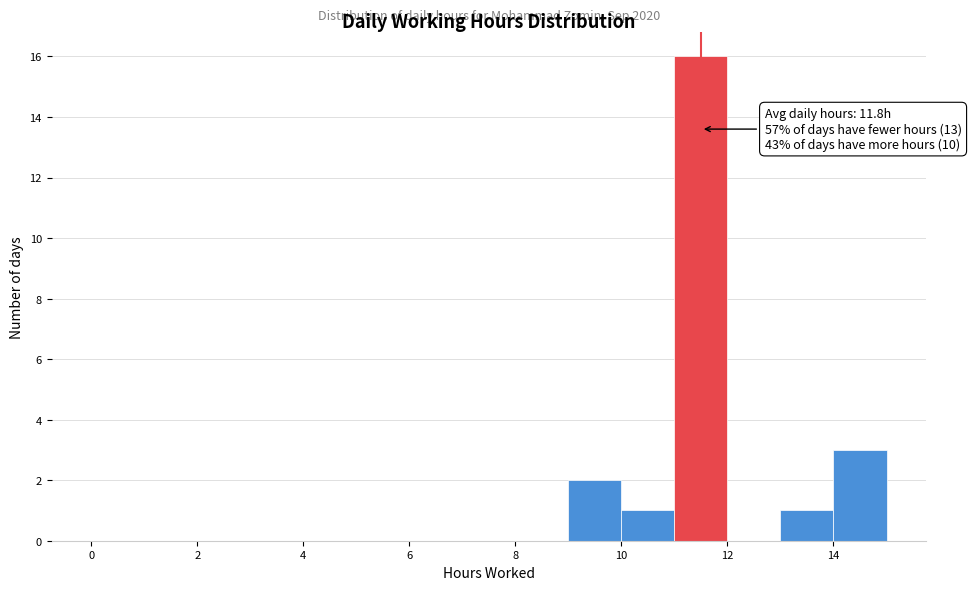

Over which range of the x-axis is the bar tallest?

11 to 12